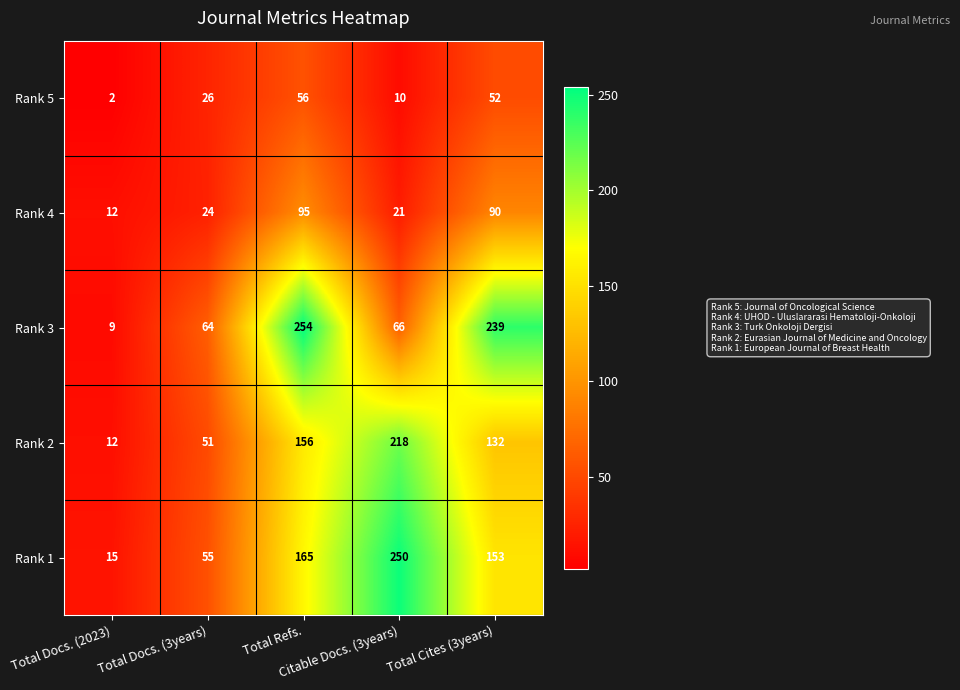

List the series in order of their peak value, lowest first.

Rank 5, Rank 4, Rank 2, Rank 1, Rank 3